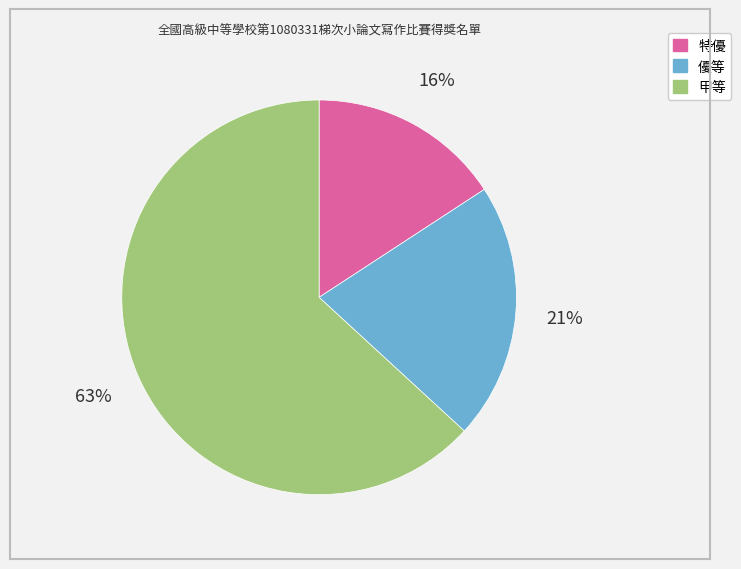

Rank the categories by value from highest to lowest.

甲等, 優等, 特優